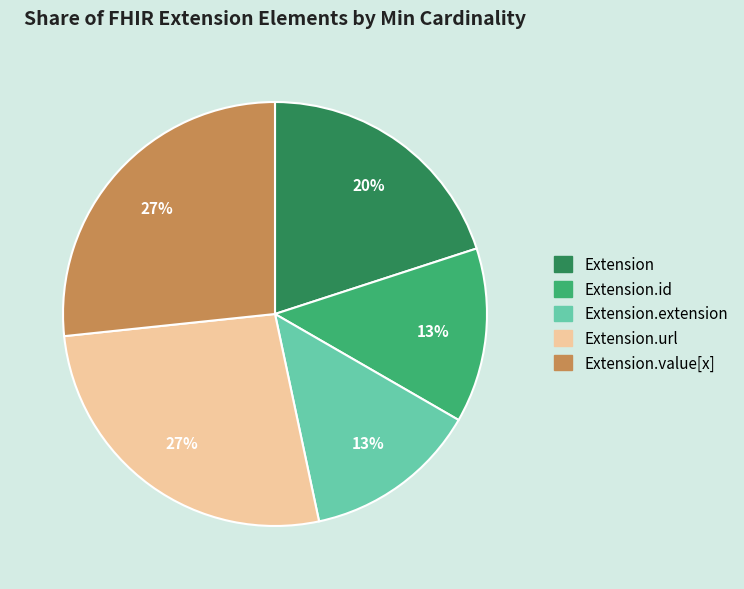

To the nearest percent, what is the average slice percentage?

20%